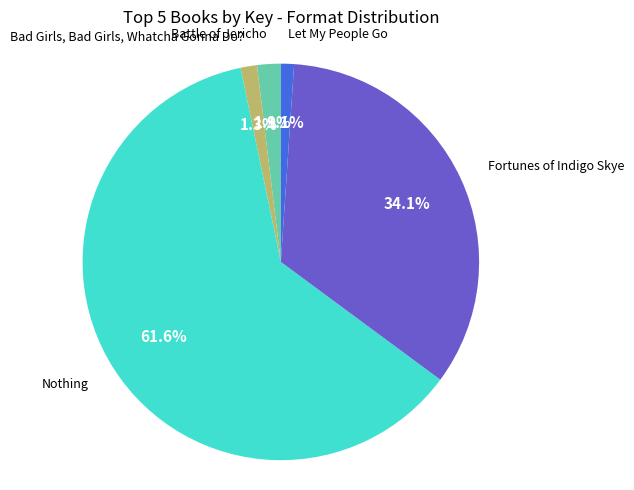

Is there a majority slice in this chart?

Yes